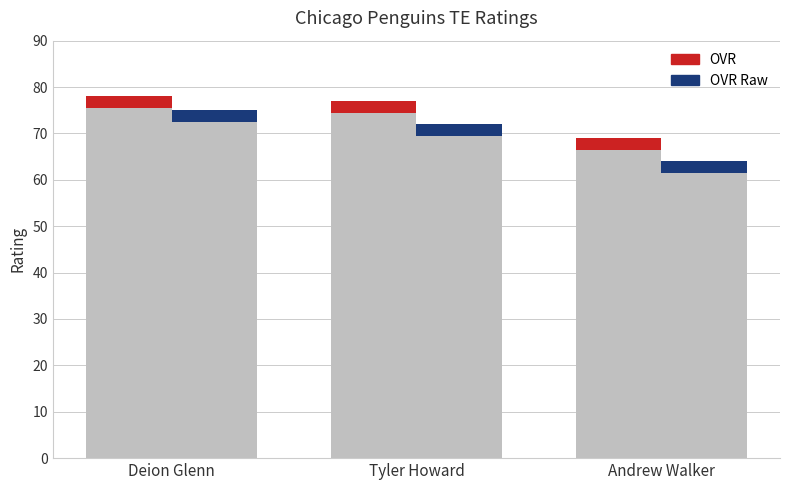

How many groups of bars are there?

3